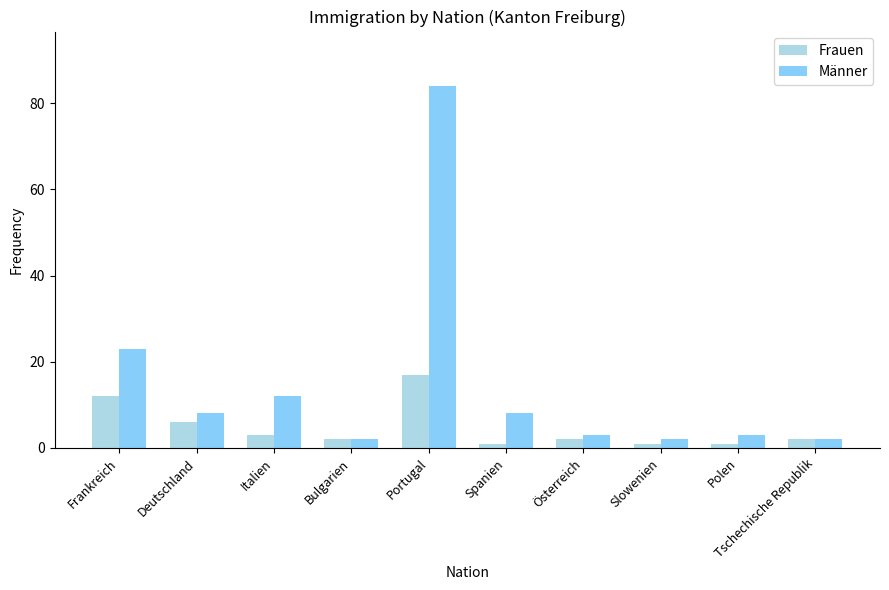

What is the highest value of the Männer series?

84